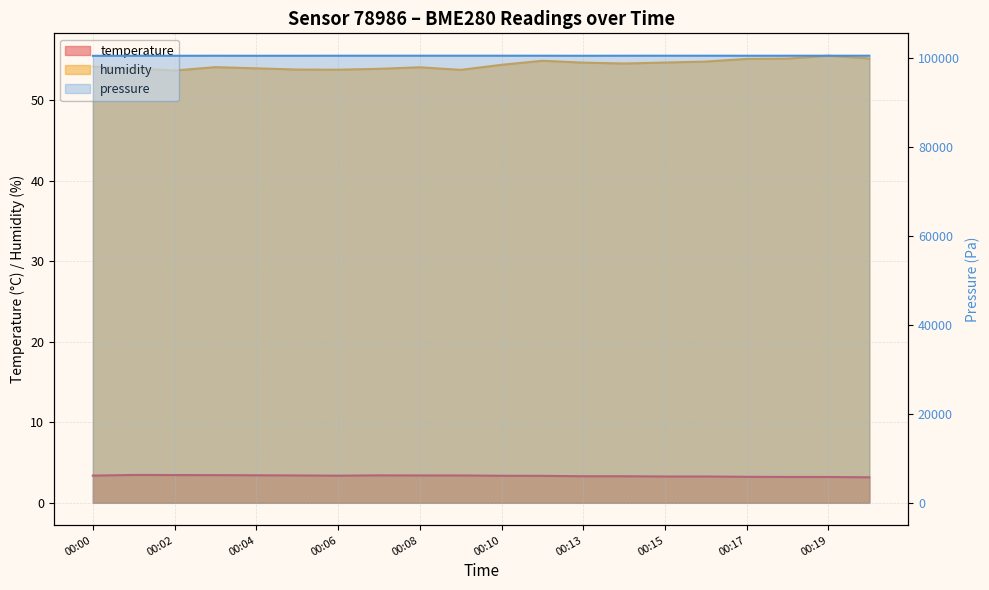

At which category does temperature reach its first local valley?

00:06